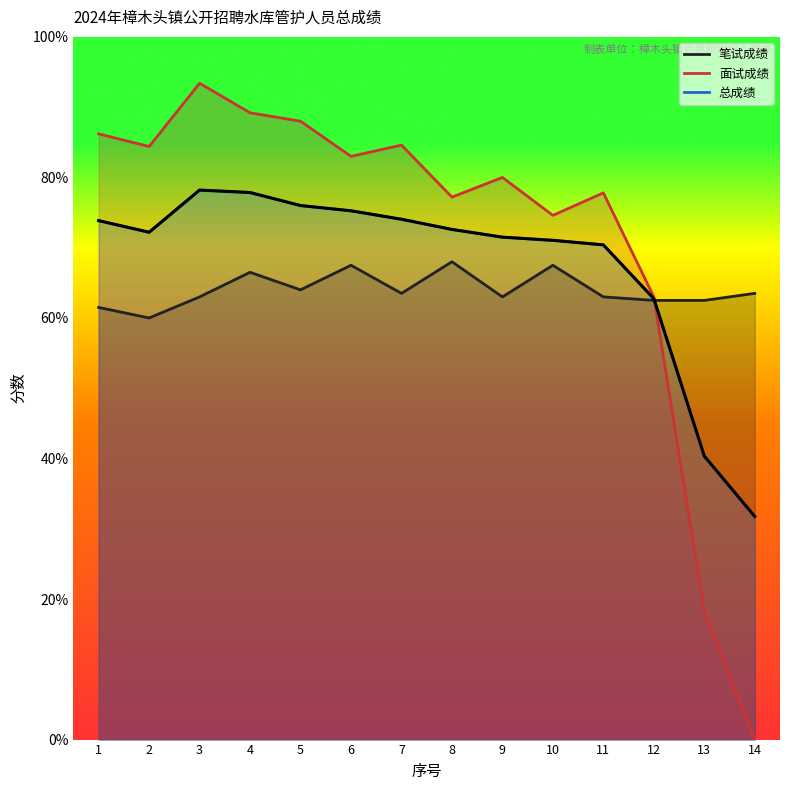

The 笔试成绩 series shows 62.5 at 12. True or false?

True